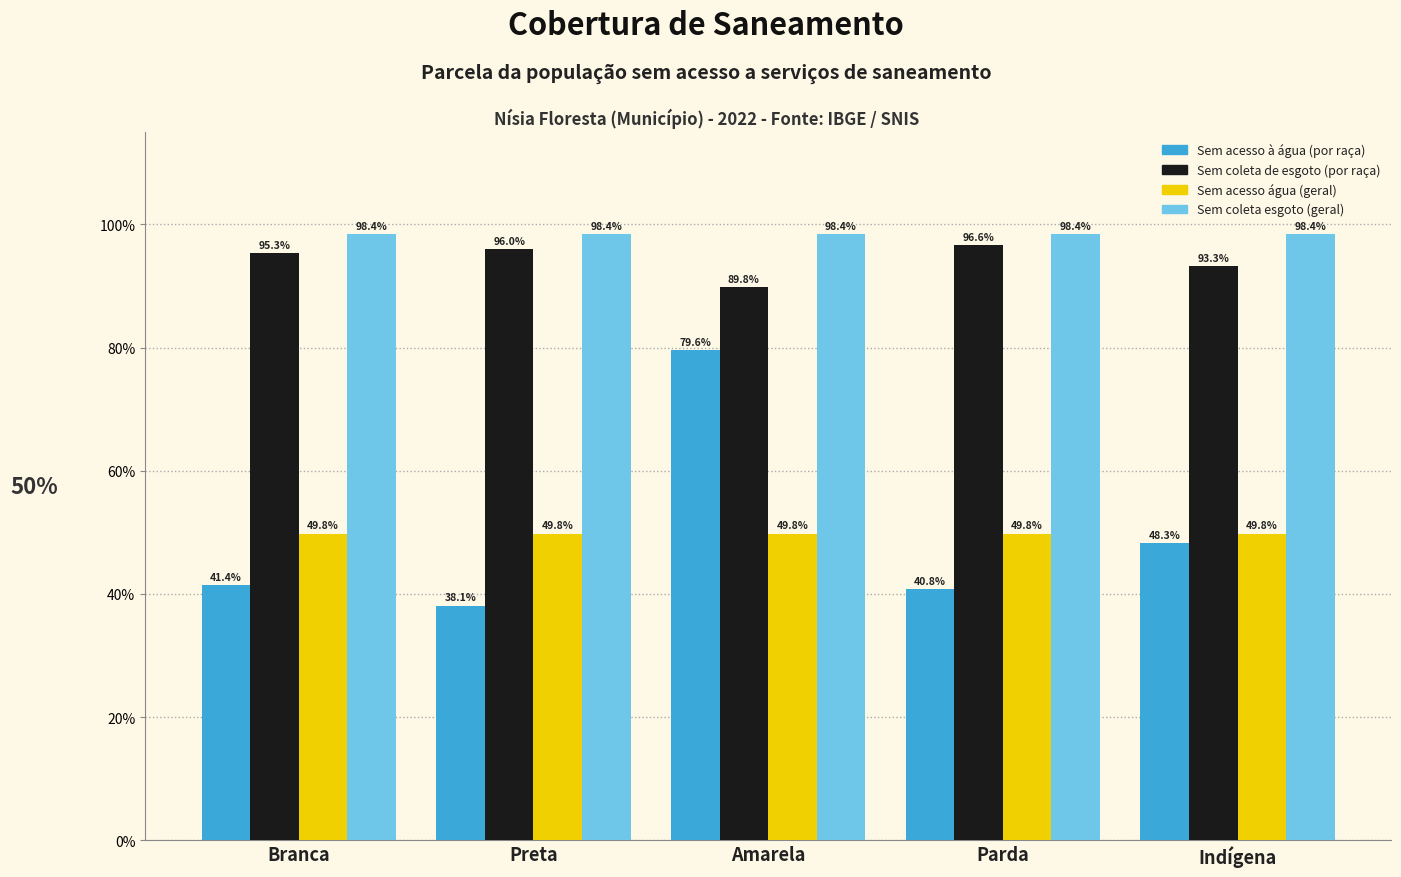

What are all the series names shown in the legend?

Sem acesso à água (por raça), Sem coleta de esgoto (por raça), Sem acesso água (geral), Sem coleta esgoto (geral)